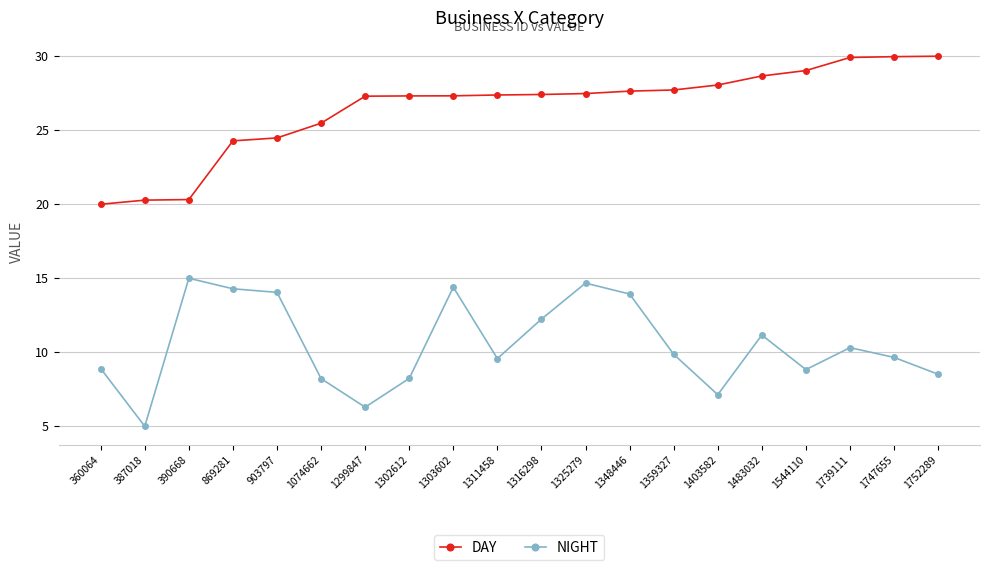

Which series changed the most between 360064 and 1074662?

DAY